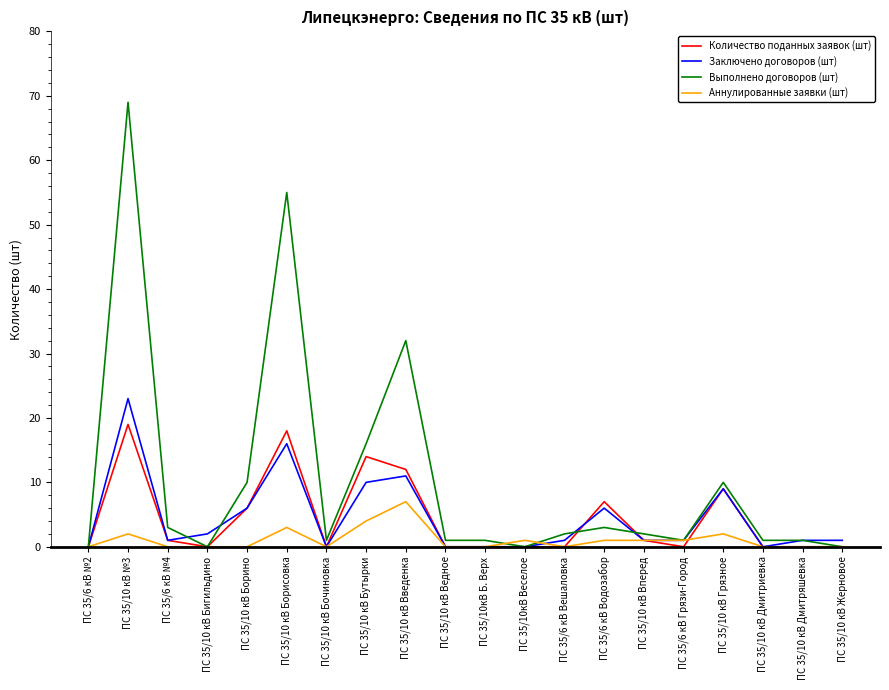

Which series has the largest total across all categories?

Выполнено договоров (шт)